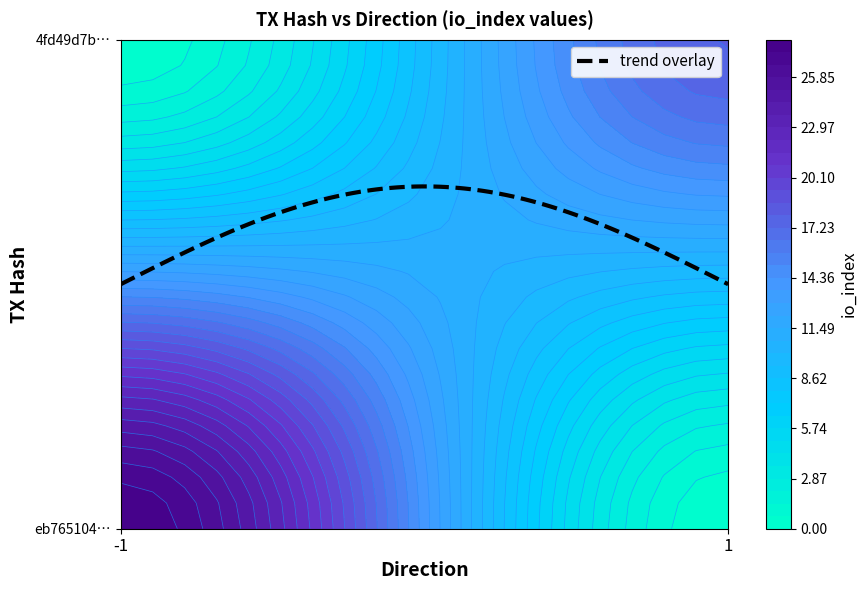

Which series changed the most between direction and io_index?

eb765104779dbd7685152eca495a16502262793